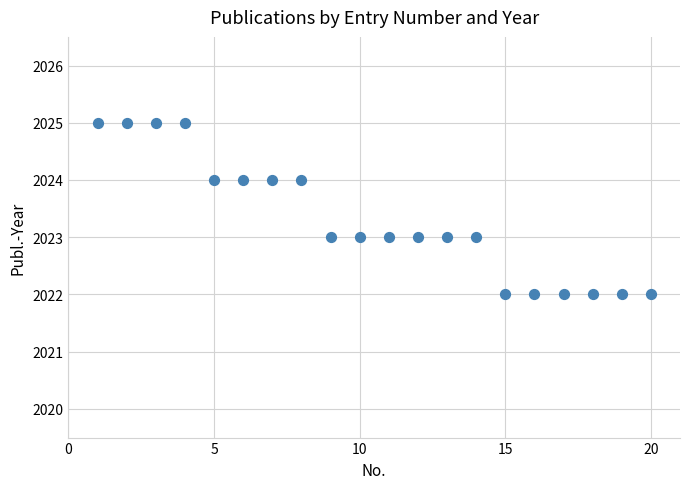

What is the range of X values (max minus min)?

19